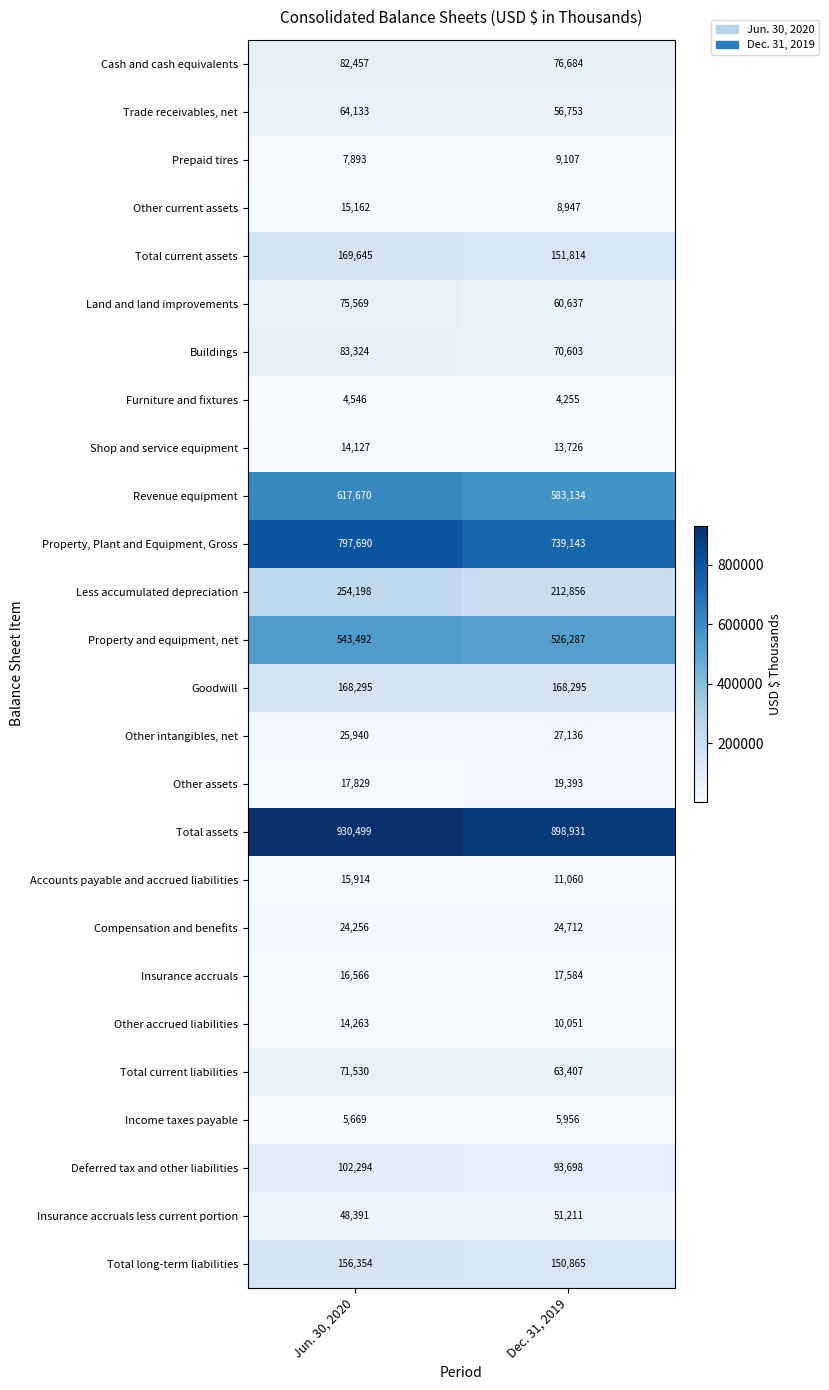

At which label does Total current liabilities reach its peak?

Jun. 30, 2020